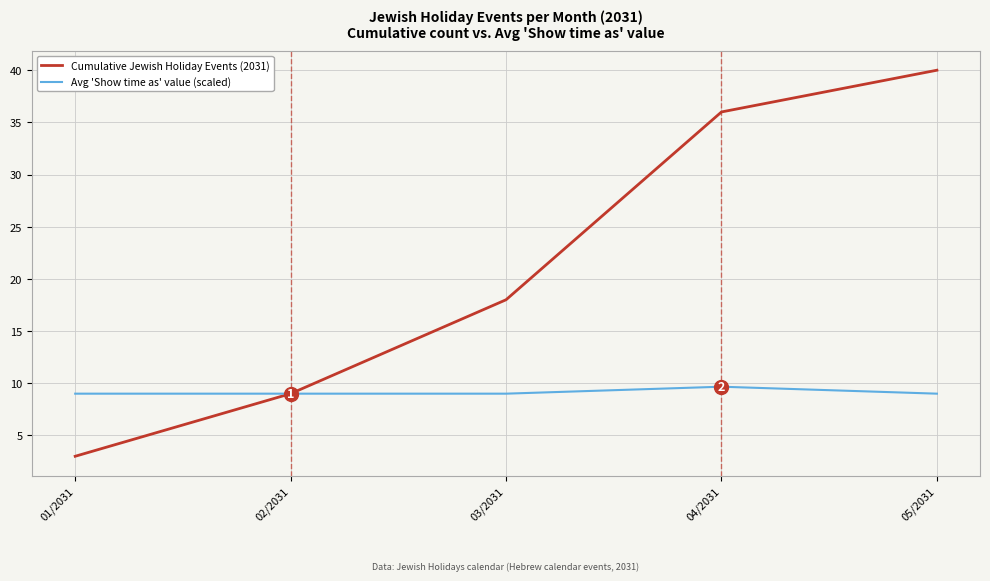

Between 03/2031 and 05/2031, which series saw the biggest shift?

Cumulative Jewish Holiday Events (2031)